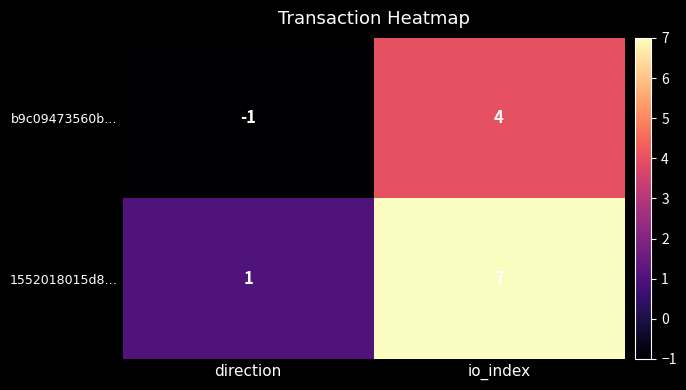

Rank the series by their maximum value, from highest to lowest.

1552018015d8…, b9c09473560b…